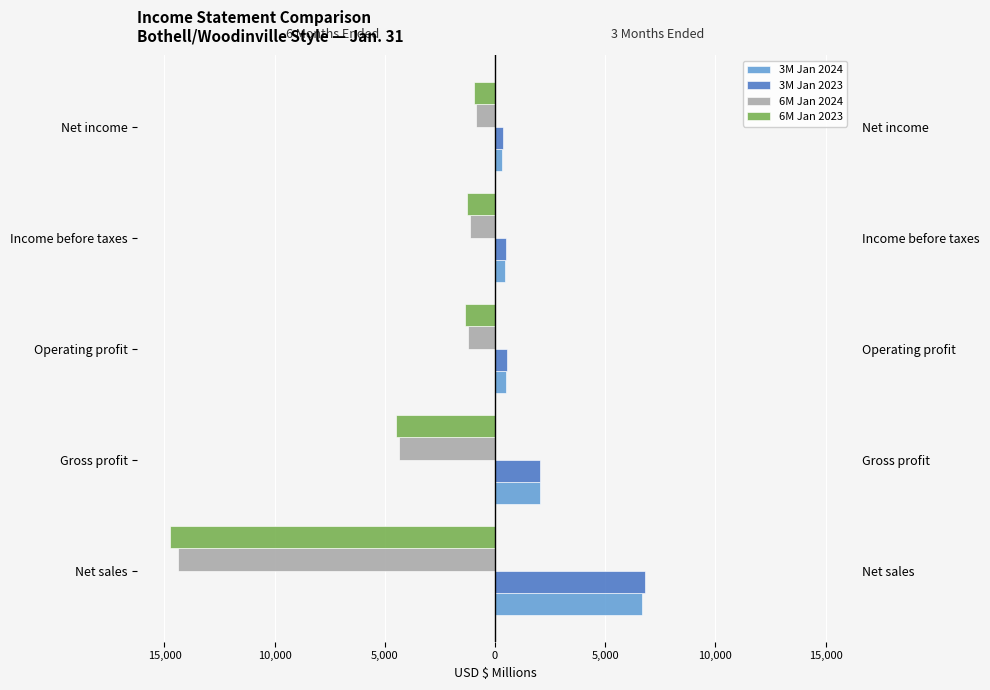

Rank the series at Income before taxes from highest to lowest value.

3M Jan 2023, 3M Jan 2024, 6M Jan 2024, 6M Jan 2023